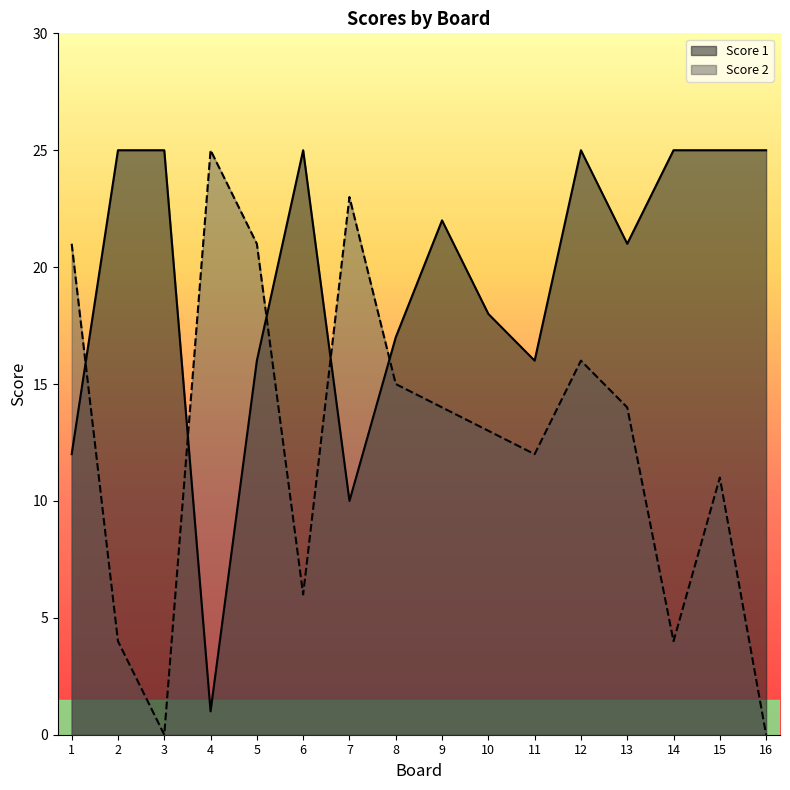

At which label is Score 1 closest to 13?

1